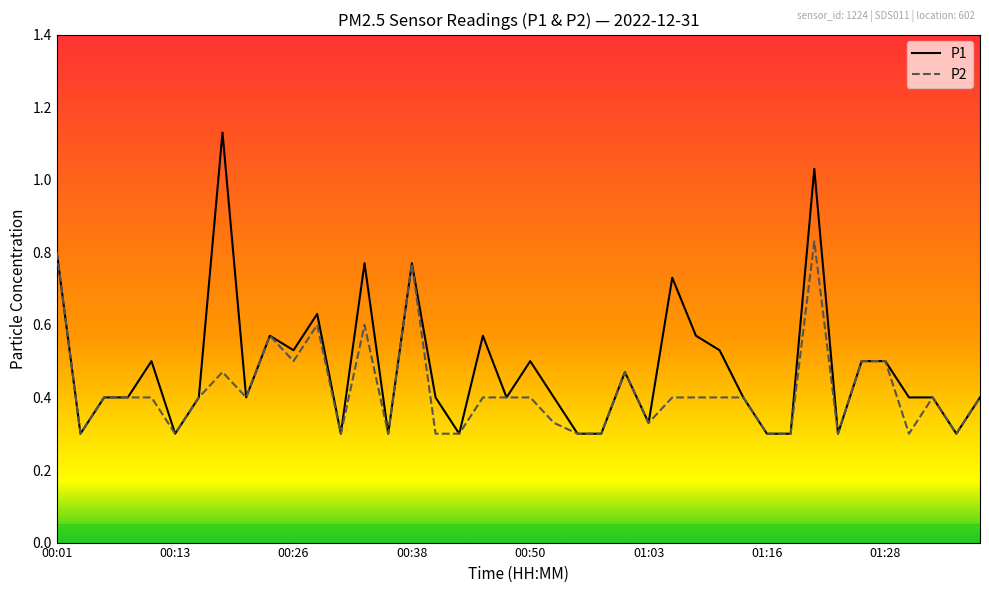

List the series in order of their peak value, lowest first.

P2, P1